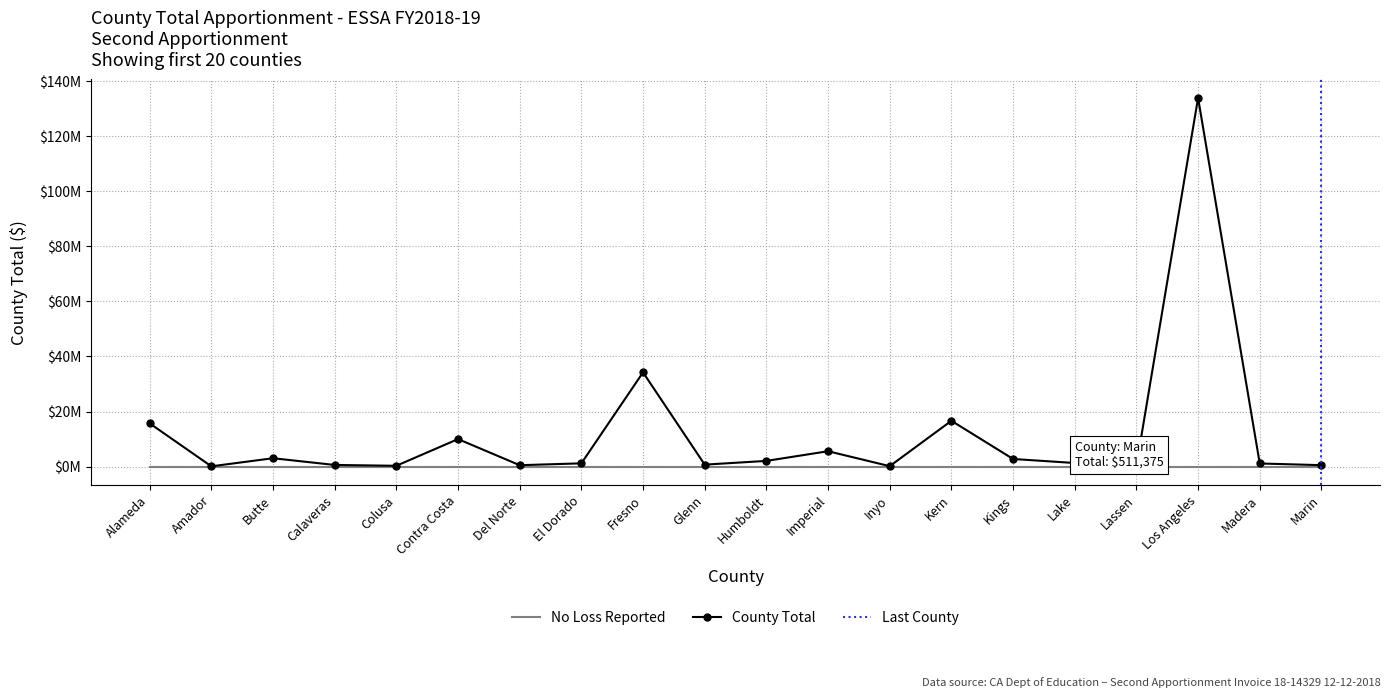

How many points are higher than both their immediate neighbors (excluding endpoints)?

6